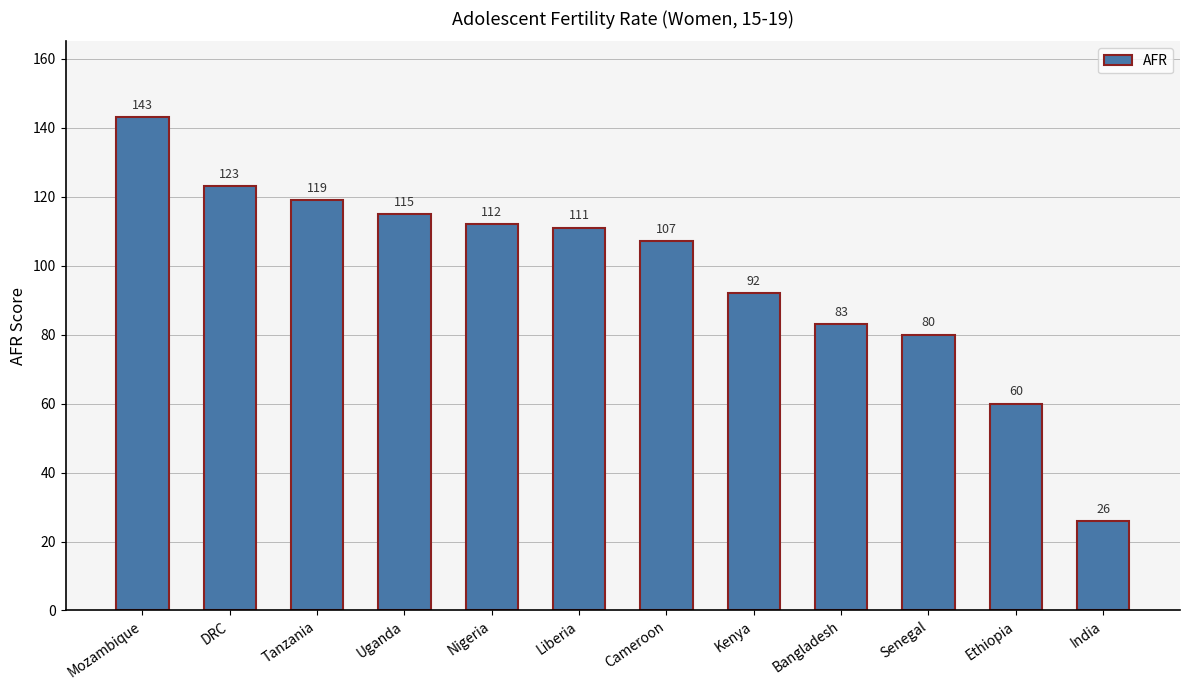

What is the sum of the values at Ethiopia and DRC?

183